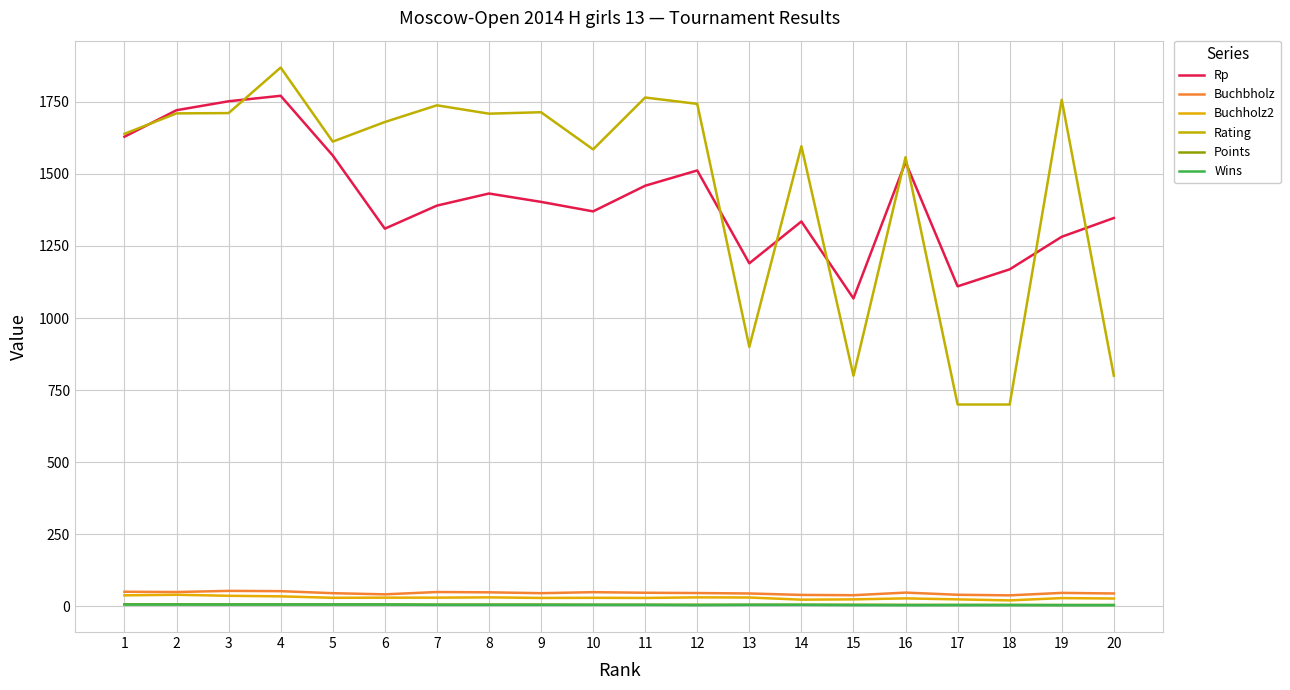

Count the number of categories in the chart.

20